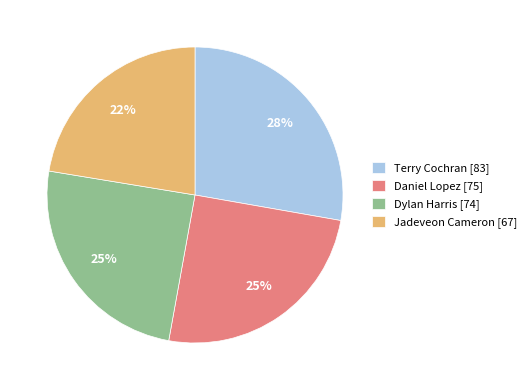

What percentage is the Daniel Lopez slice, to the nearest percent?

25%